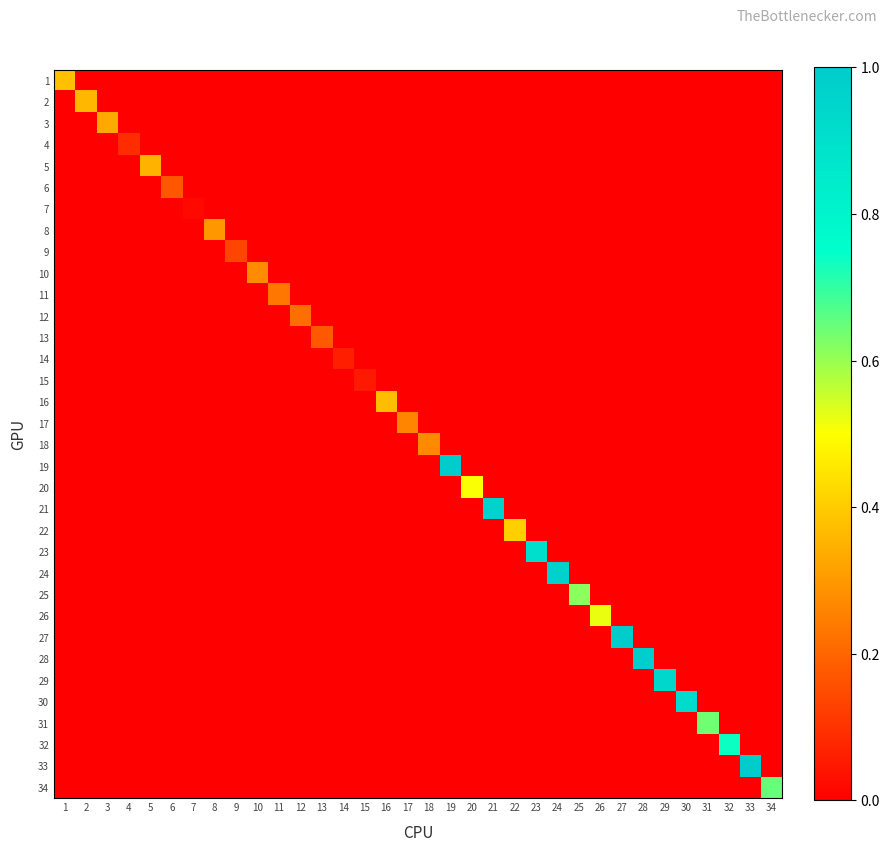

How many distinct data groups are displayed?

34